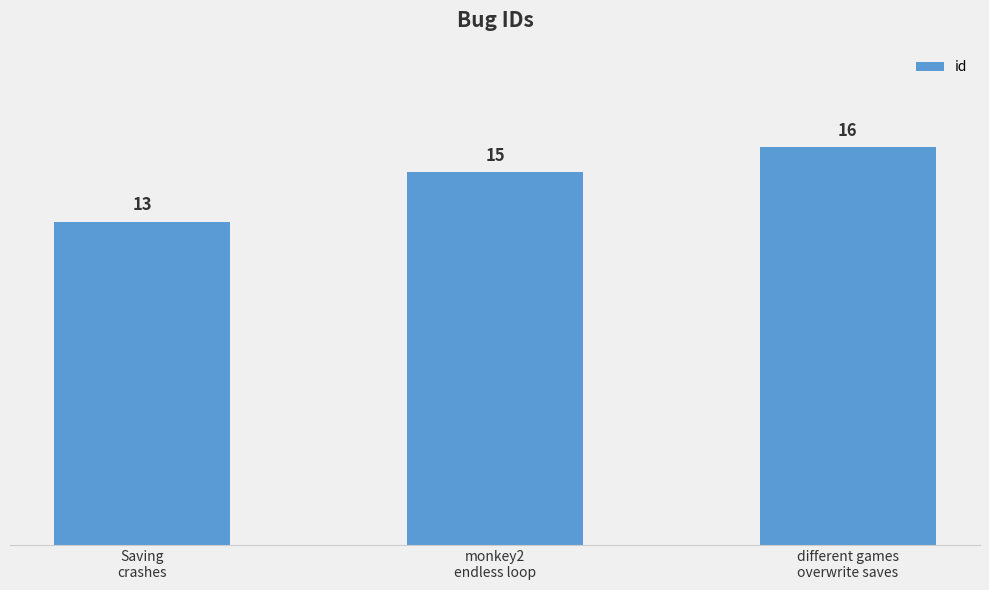

Where is the data nearest to the value 14?

Saving
crashes